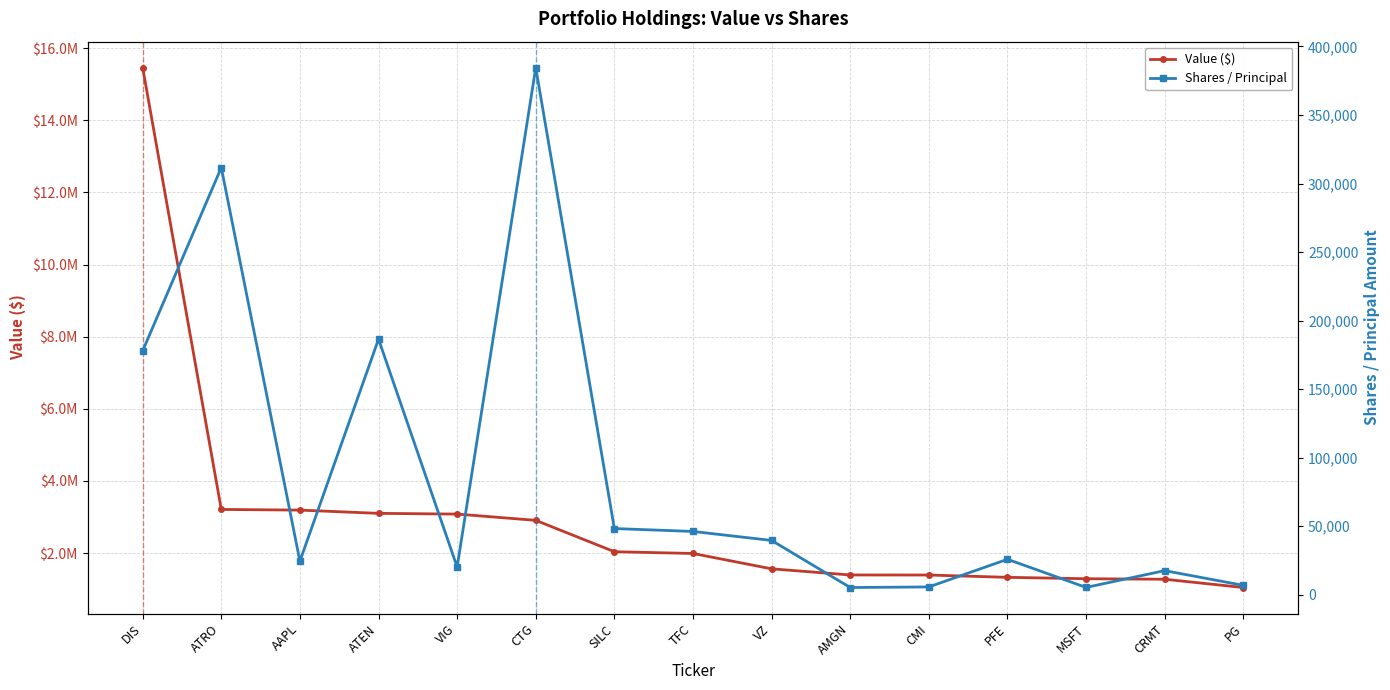

List the series in order of their overall mean, lowest first.

Shares / Principal, Value ($)